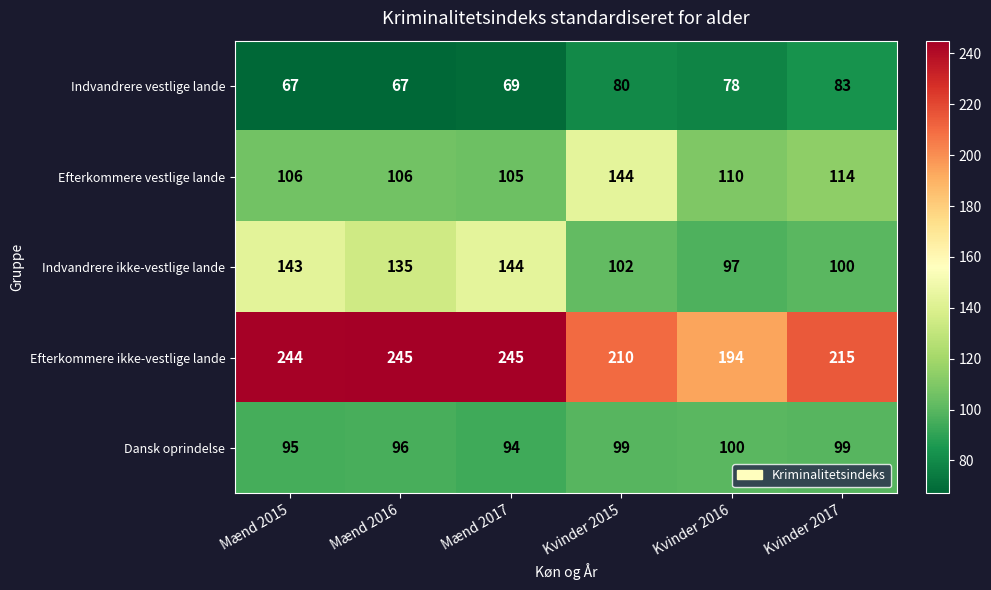

True or false: Indvandrere vestlige lande has a value of 67 at Mænd 2015.

True